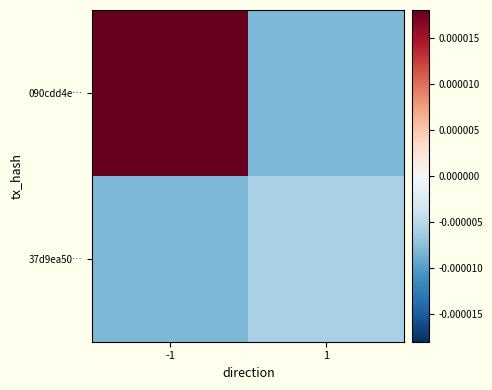

At how many categories does at least one series exceed 0?

1